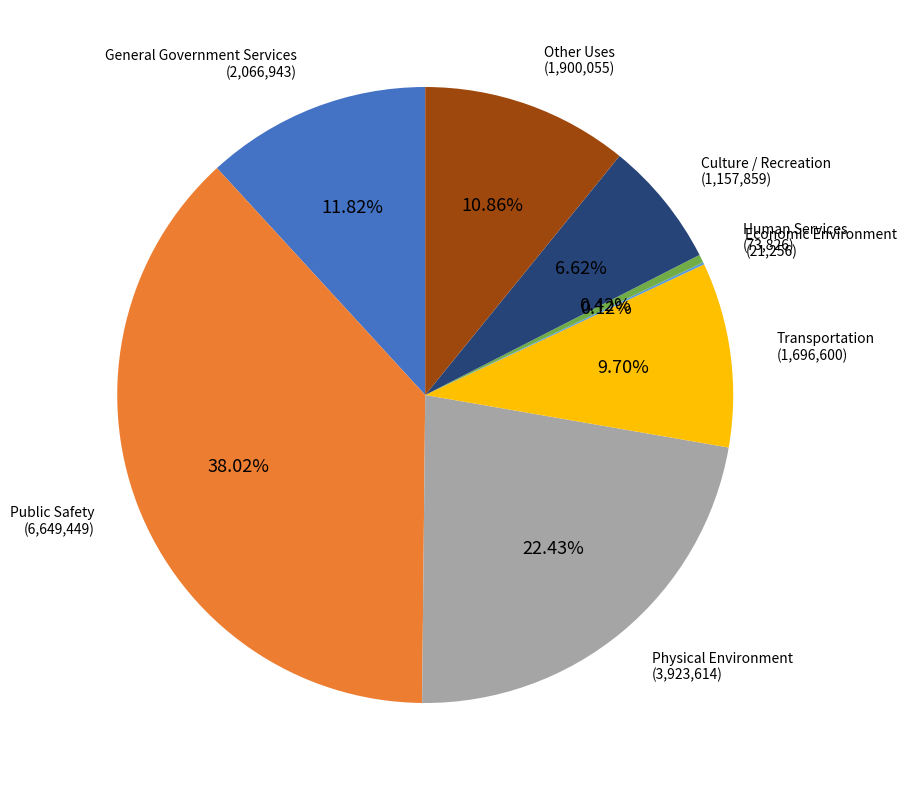

To the nearest percent, what is the combined percentage of Physical Environment and Culture / Recreation?

29%